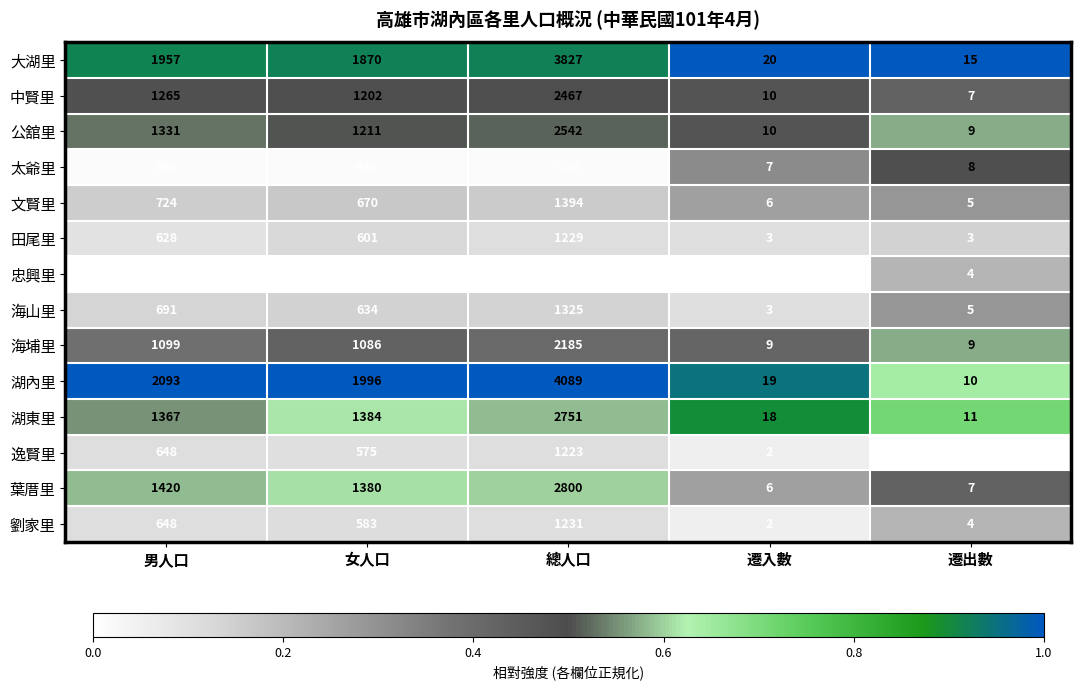

True or false: 湖內里 has a value of 667 at 女人口.

False